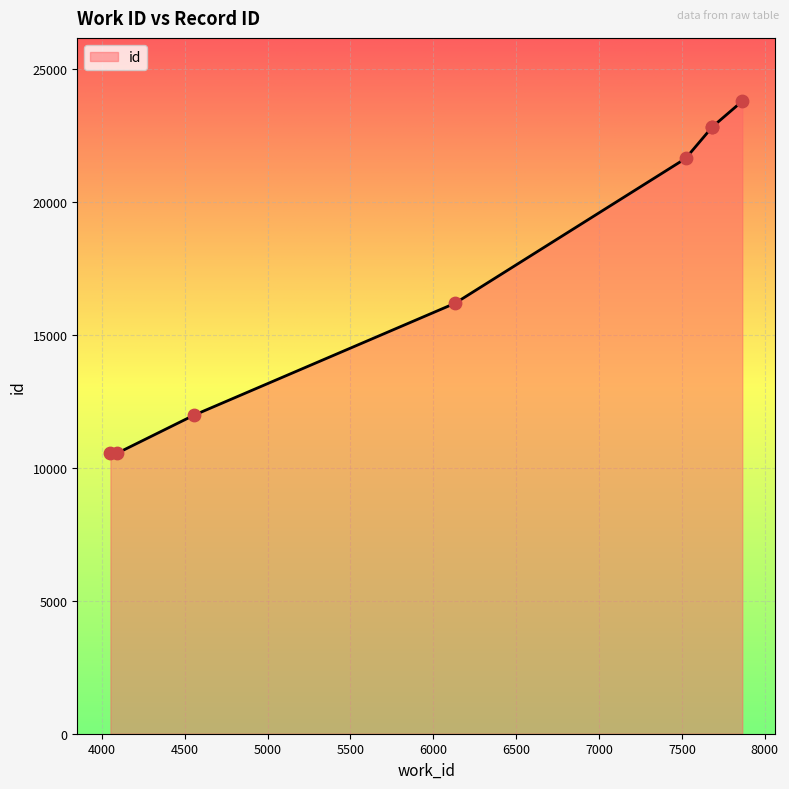

Which has a higher value, 7682 or 4090?

7682